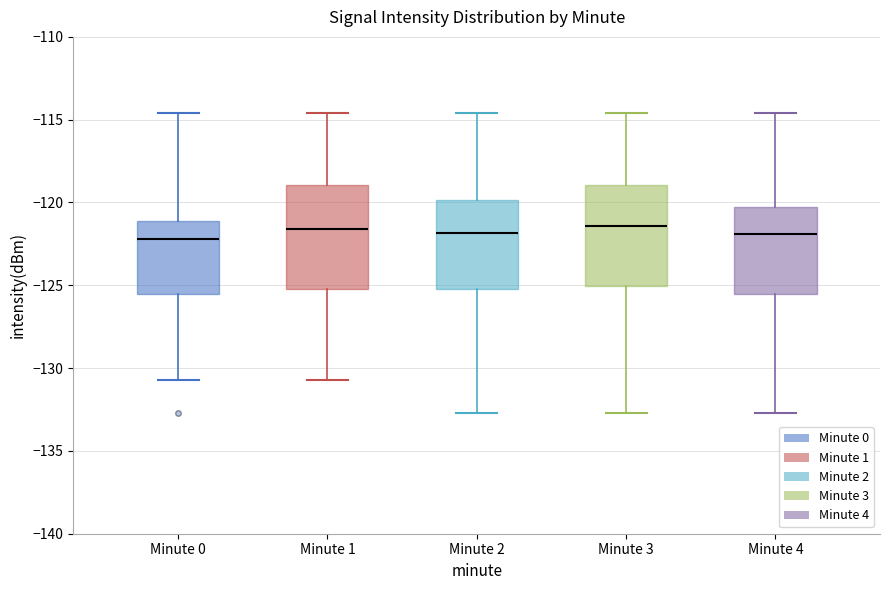

Reading left to right, read every box against the y-axis: the position of its median line, the range the box covers, and the ends of its whiskers. The values are not printed on the chart, so give them approximately, as read against the axis.

Minute 0: median -122.0, box -125.5 to -121.0, whiskers -130.5 to -114.5
Minute 1: median -121.5, box -125.0 to -119.0, whiskers -130.5 to -114.5
Minute 2: median -122.0, box -125.0 to -120.0, whiskers -132.5 to -114.5
Minute 3: median -121.5, box -125.0 to -119.0, whiskers -132.5 to -114.5
Minute 4: median -122.0, box -125.5 to -120.0, whiskers -132.5 to -114.5